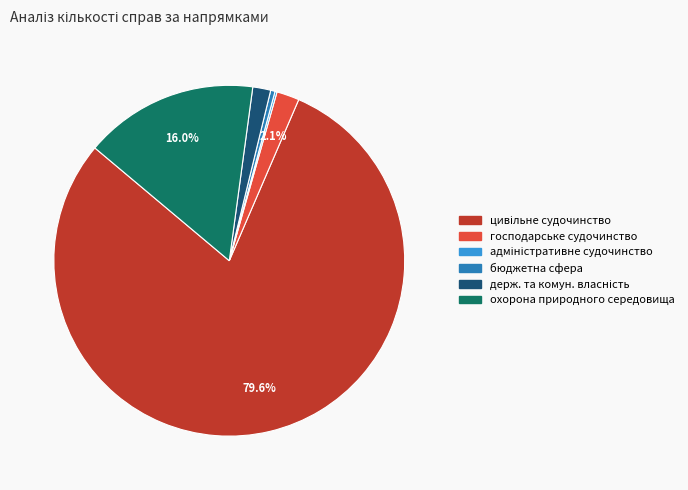

Does any single category account for the majority?

Yes